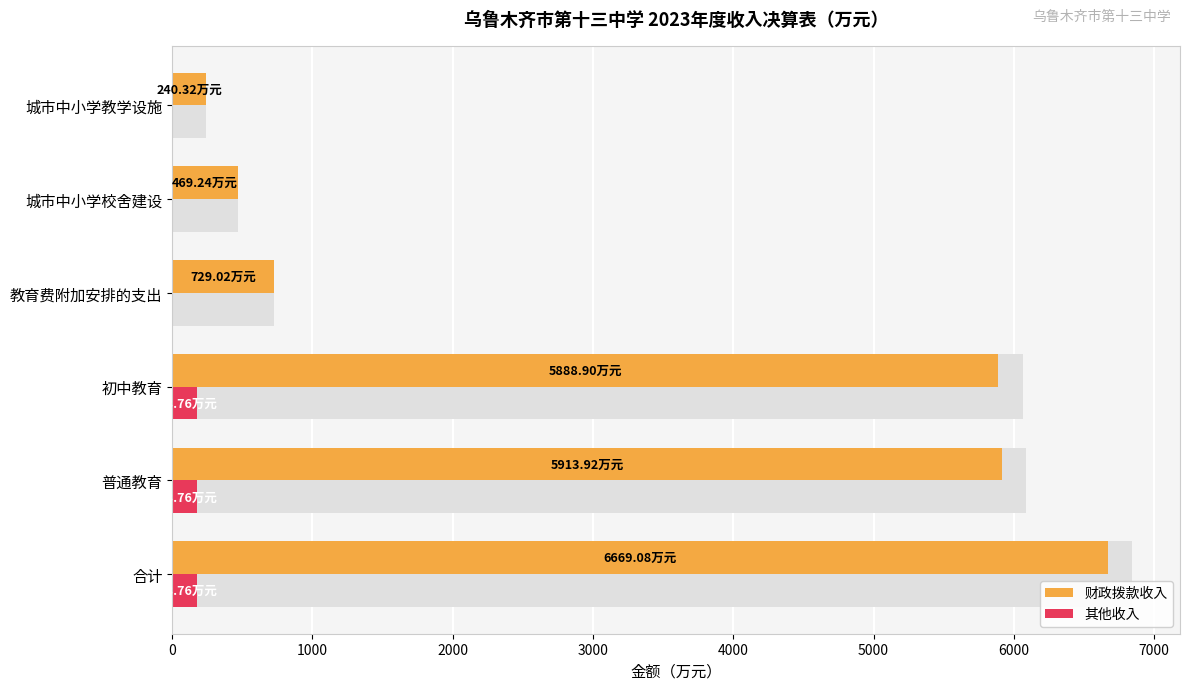

Is it true that 财政拨款收入 equals 107.5 at 城市中小学校舍建设?

False